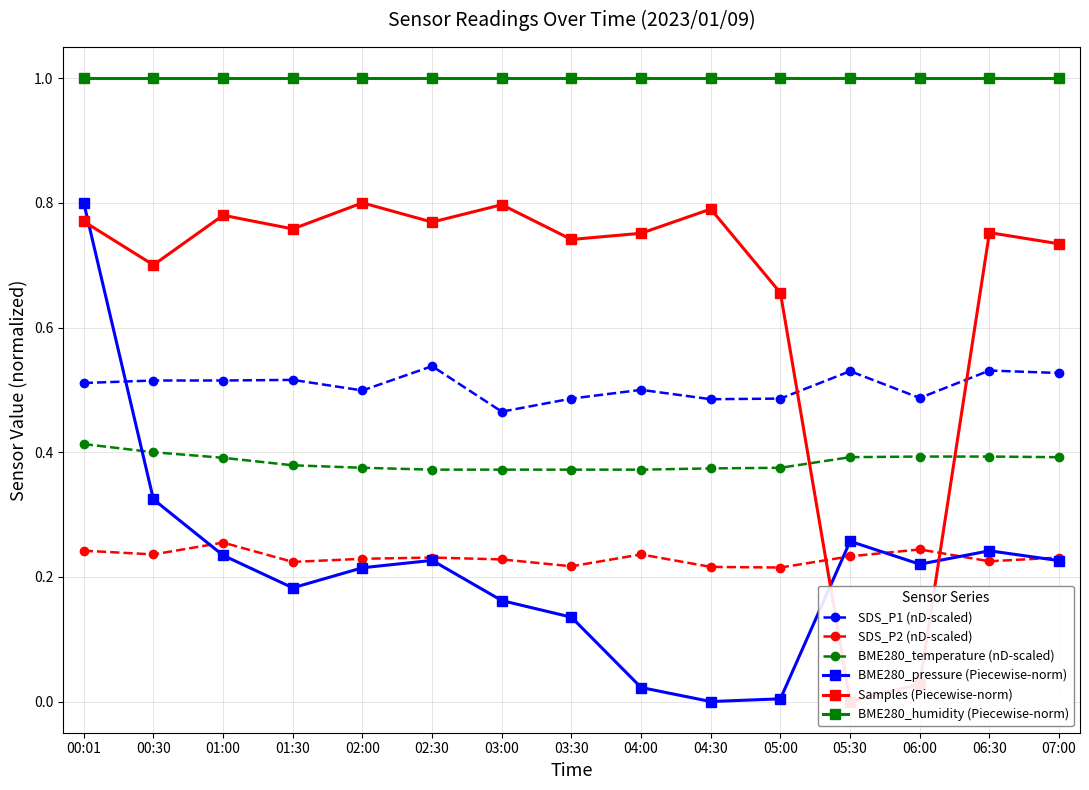

What is the total value across all series at 02:00?

3.1